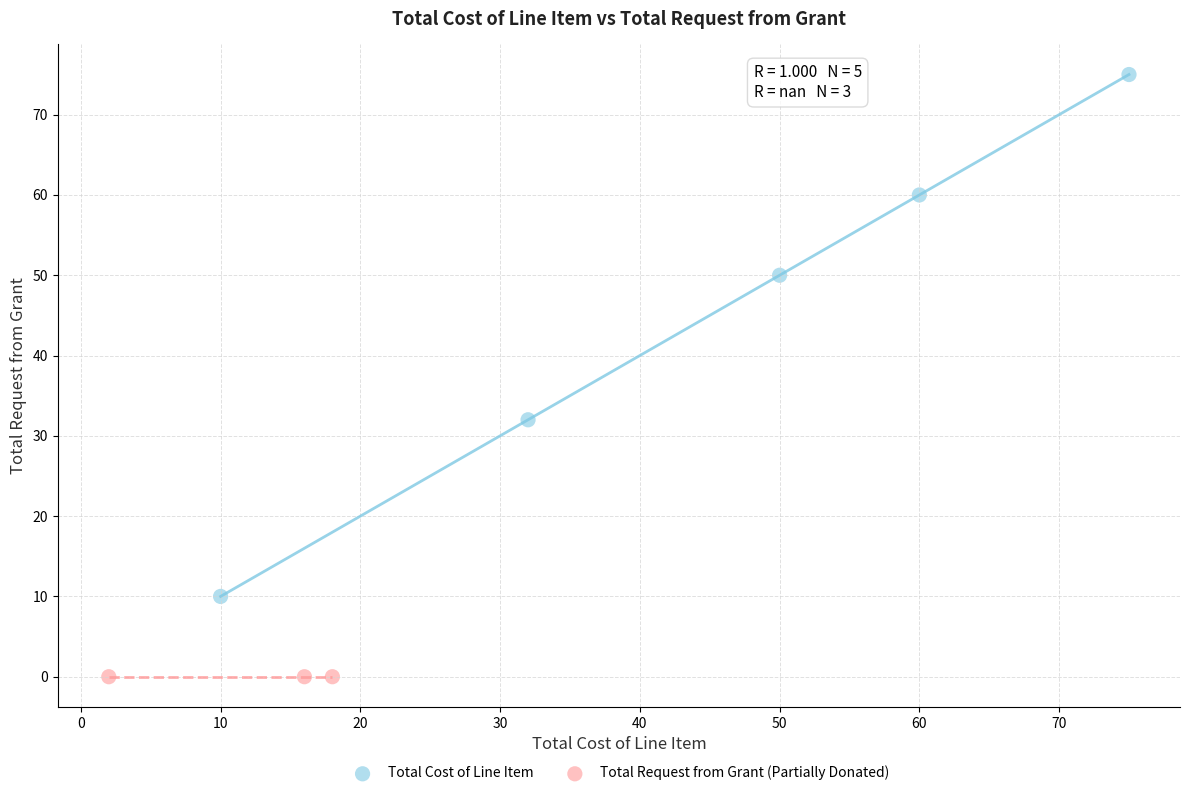

Which series reaches the minimum Y coordinate?

Total Request from Grant (Partially Donated)